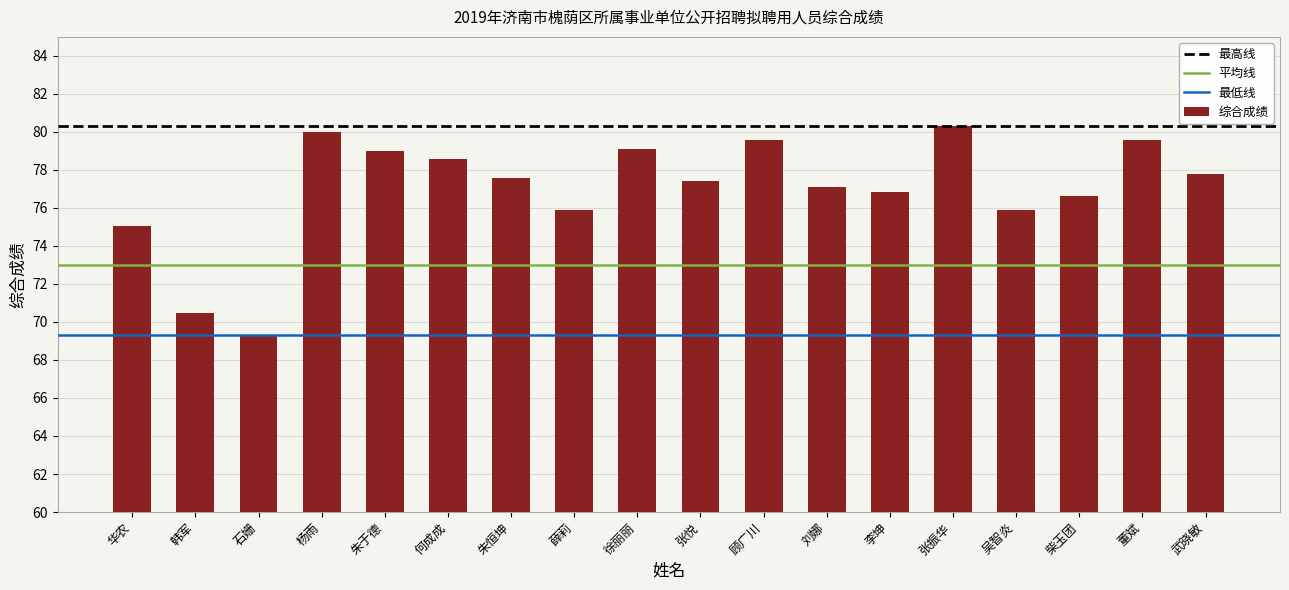

Does the chart contain stacked bars?

No